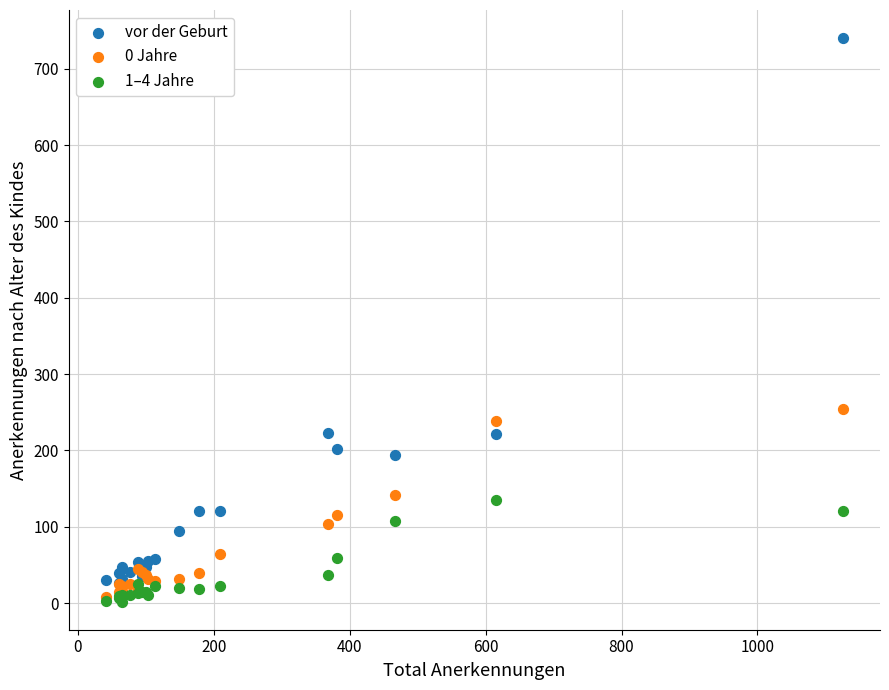

Across all series, what Y value is closest to 371?

254